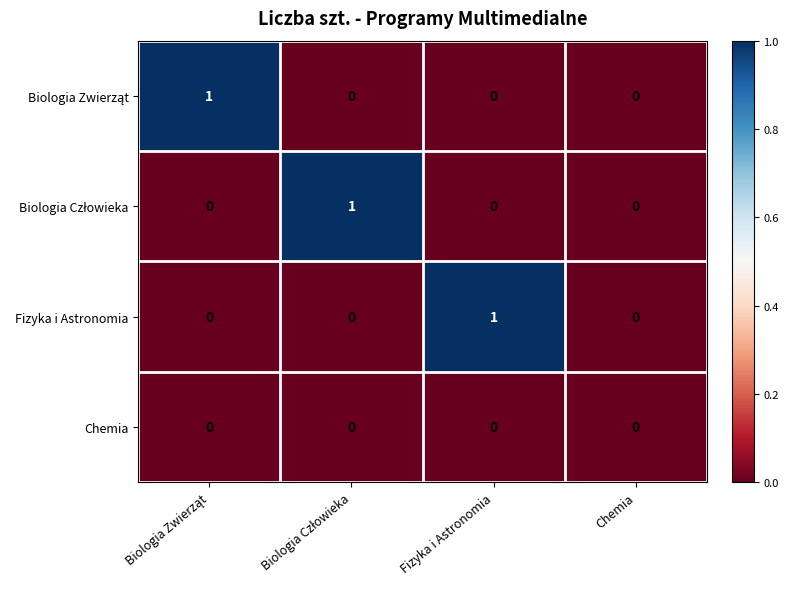

Is the value of Chemia at Chemia greater than the value of Fizyka i Astronomia at Fizyka i Astronomia?

No